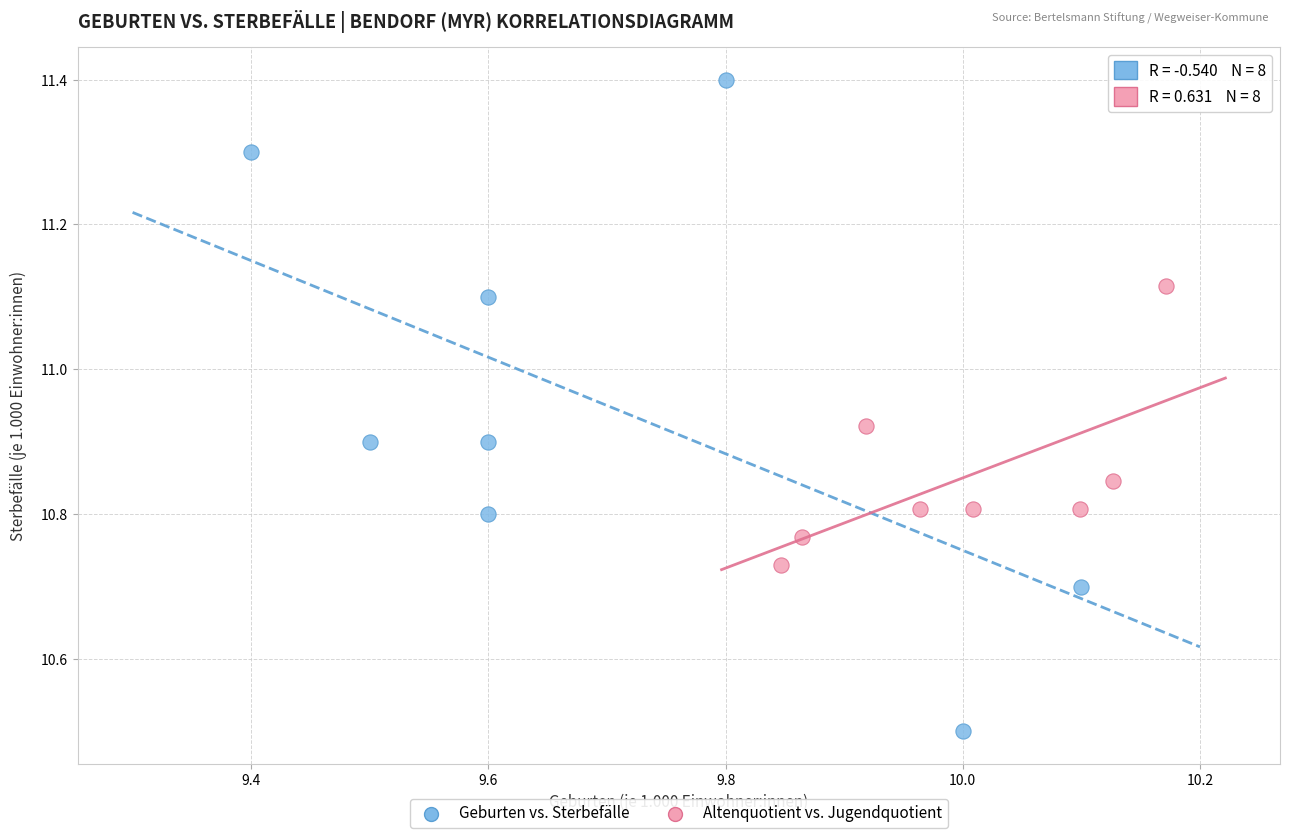

Which series reaches the minimum Y coordinate?

Geburten vs. Sterbefälle